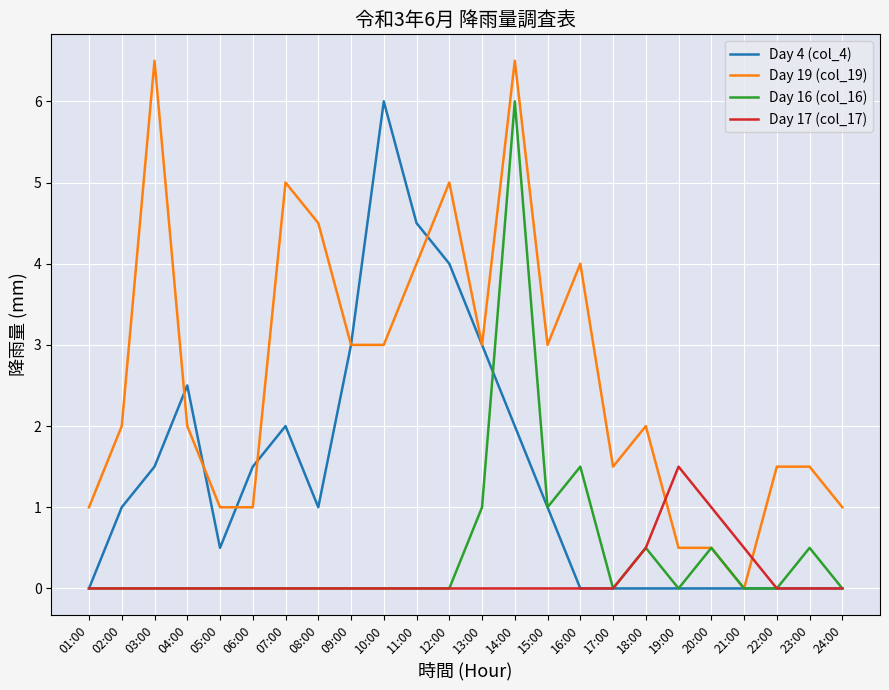

Reading left to right, what are all the values shown in this chart?

Day 4 (col_4): 01:00=0.0	02:00=1.0	03:00=1.5	04:00=2.5	05:00=0.5	06:00=1.5	07:00=2.0	08:00=1.0	09:00=3.0	10:00=6.0	11:00=4.5	12:00=4.0	13:00=3.0	14:00=2.0	15:00=1.0	16:00=0.0	17:00=0.0	18:00=0.0	19:00=0.0	20:00=0.0	21:00=0.0	22:00=0.0	23:00=0.0	24:00=0.0
Day 19 (col_19): 01:00=1.0	02:00=2.0	03:00=6.5	04:00=2.0	05:00=1.0	06:00=1.0	07:00=5.0	08:00=4.5	09:00=3.0	10:00=3.0	11:00=4.0	12:00=5.0	13:00=3.0	14:00=6.5	15:00=3.0	16:00=4.0	17:00=1.5	18:00=2.0	19:00=0.5	20:00=0.5	21:00=0.0	22:00=1.5	23:00=1.5	24:00=1.0
Day 16 (col_16): 01:00=0.0	02:00=0.0	03:00=0.0	04:00=0.0	05:00=0.0	06:00=0.0	07:00=0.0	08:00=0.0	09:00=0.0	10:00=0.0	11:00=0.0	12:00=0.0	13:00=1.0	14:00=6.0	15:00=1.0	16:00=1.5	17:00=0.0	18:00=0.5	19:00=0.0	20:00=0.5	21:00=0.0	22:00=0.0	23:00=0.5	24:00=0.0
Day 17 (col_17): 01:00=0.0	02:00=0.0	03:00=0.0	04:00=0.0	05:00=0.0	06:00=0.0	07:00=0.0	08:00=0.0	09:00=0.0	10:00=0.0	11:00=0.0	12:00=0.0	13:00=0.0	14:00=0.0	15:00=0.0	16:00=0.0	17:00=0.0	18:00=0.5	19:00=1.5	20:00=1.0	21:00=0.5	22:00=0.0	23:00=0.0	24:00=0.0